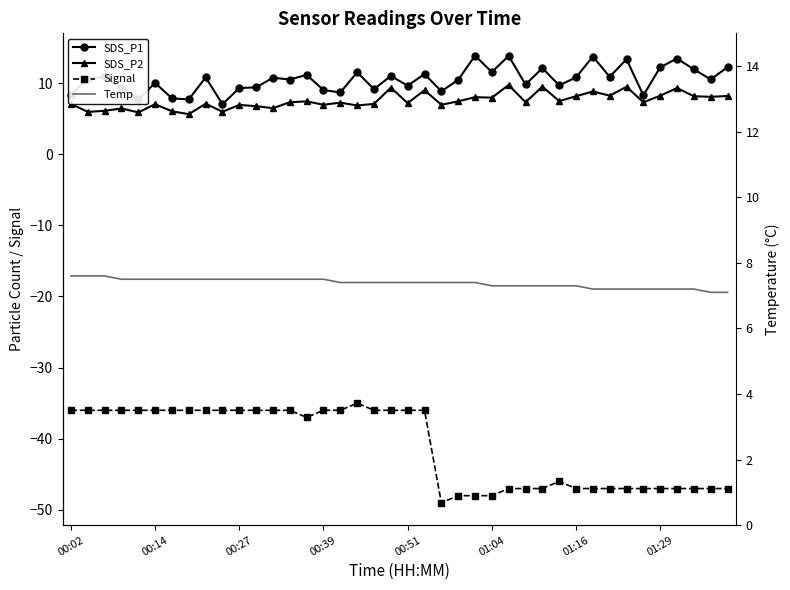

True or false: Signal has more than 2 points higher than both neighbors.

False